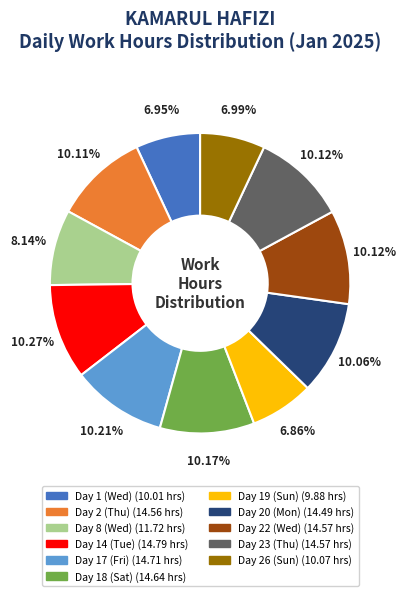

What is the ratio of the value at Day 8 (Wed) to the value at Day 20 (Mon)?

0.8